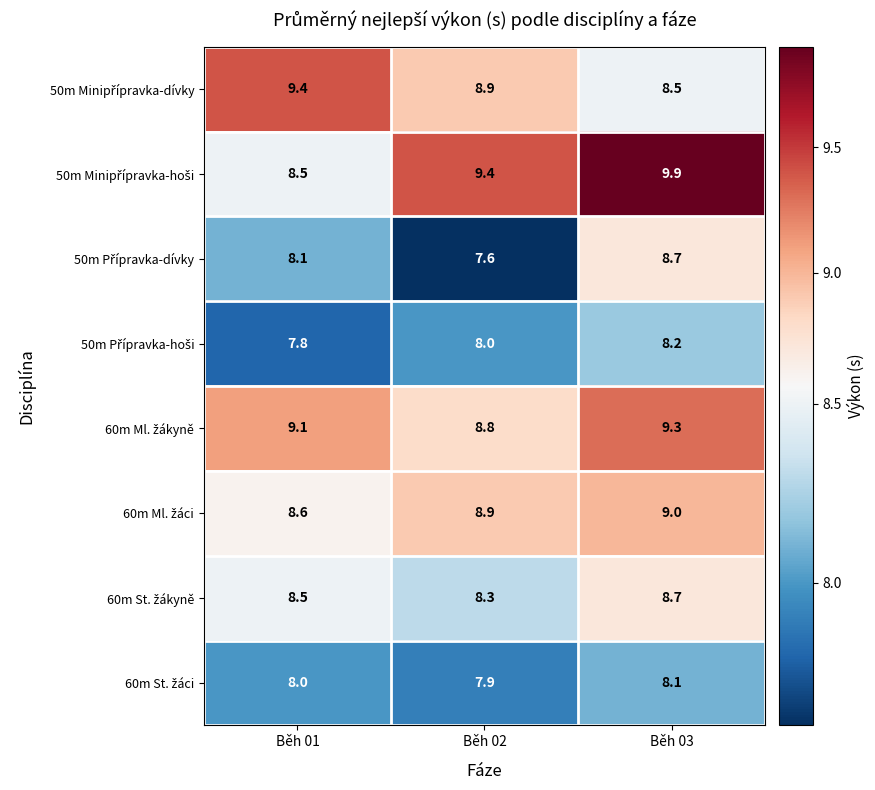

What is the spread (max minus min) of values at Běh 01?

1.6